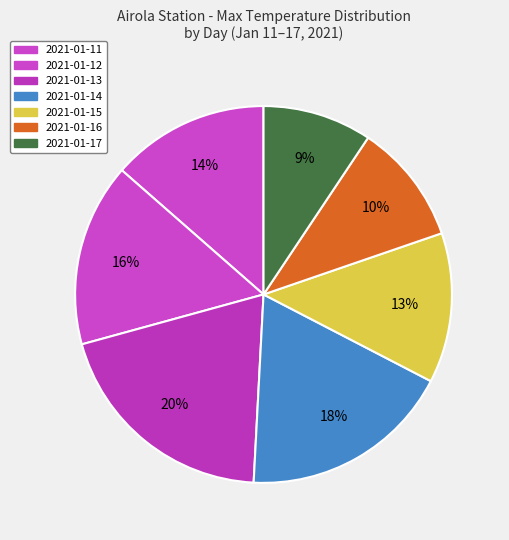

How many segments does this pie chart have?

7